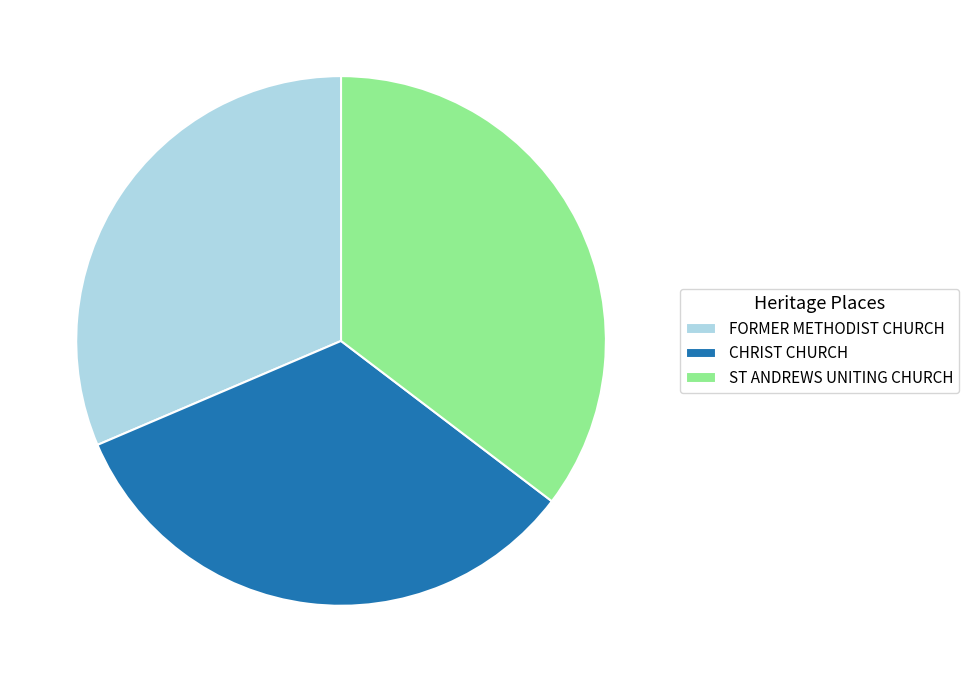

Count the number of slices in the pie.

3